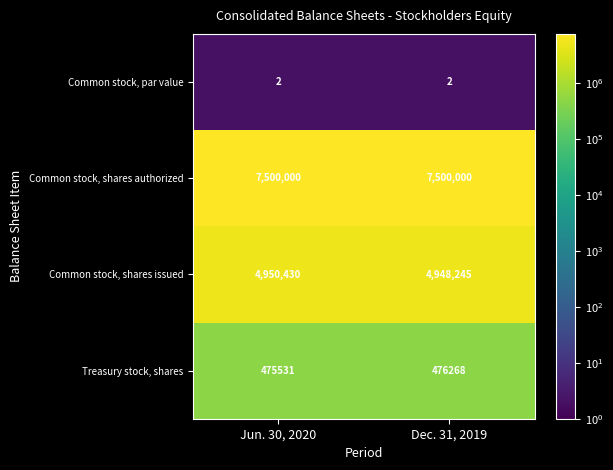

Is it true that Common stock, par value equals 2 at Jun. 30, 2020?

True